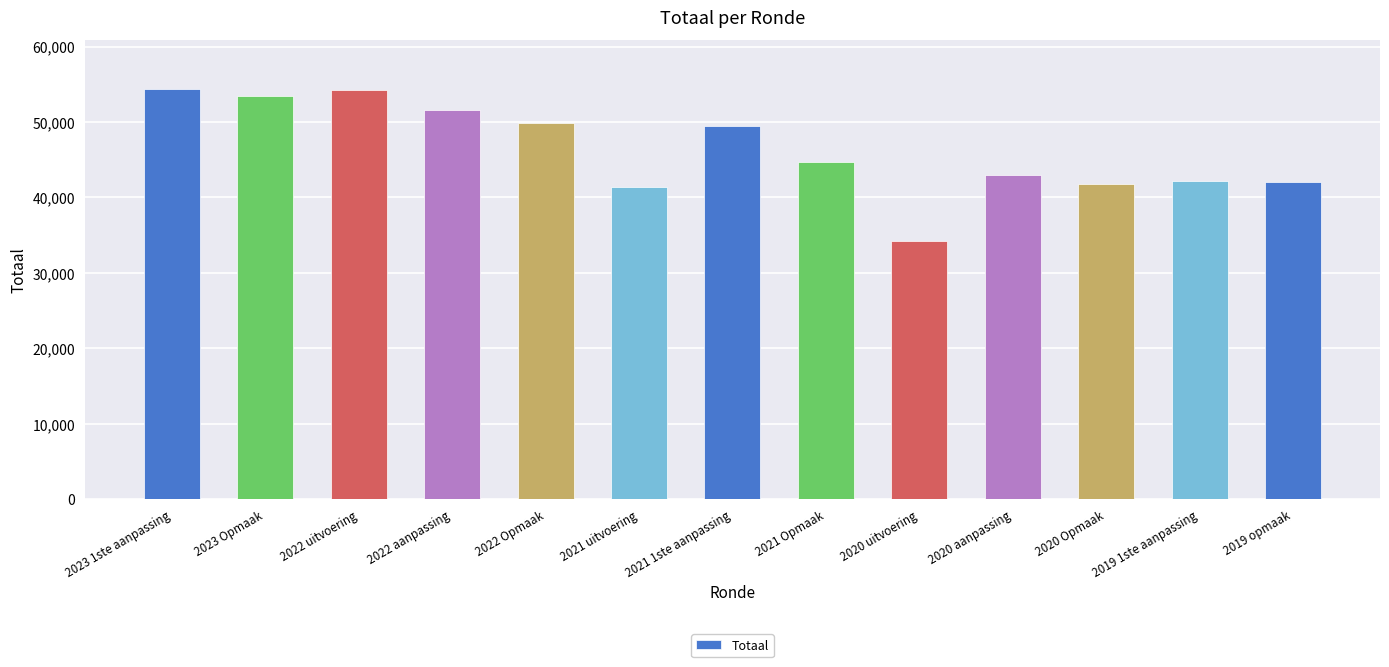

What is the label of the 1st bar from the right?

2019 opmaak